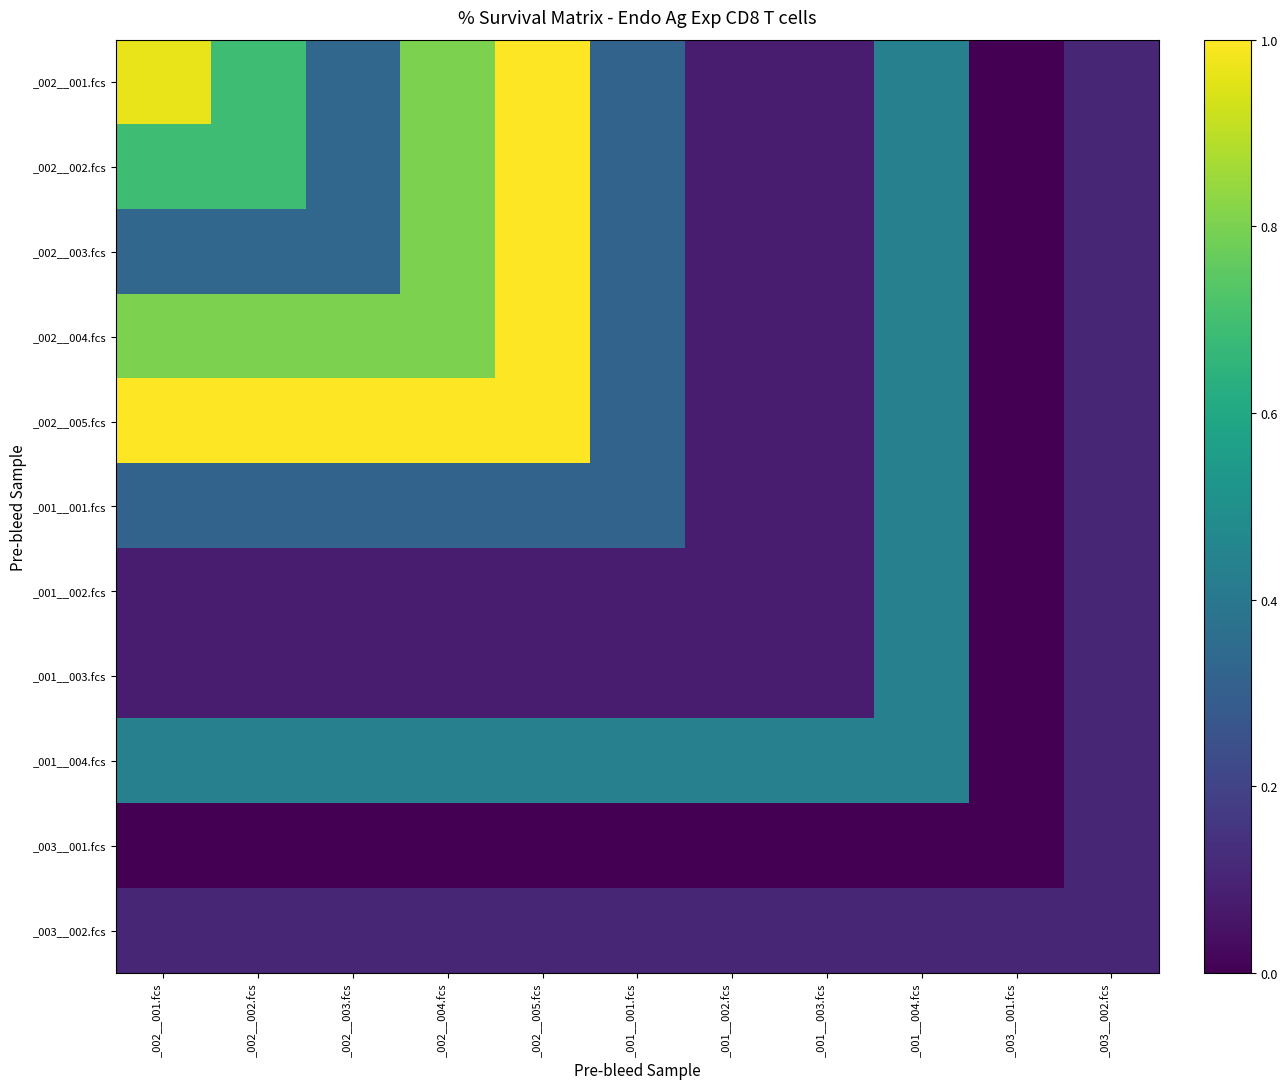

Rank the series by their maximum value, from lowest to highest.

_003__001.fcs, _003__002.fcs, _001__001.fcs, _001__002.fcs, _001__003.fcs, _001__004.fcs, _002__001.fcs, _002__002.fcs, _002__003.fcs, _002__004.fcs, _002__005.fcs